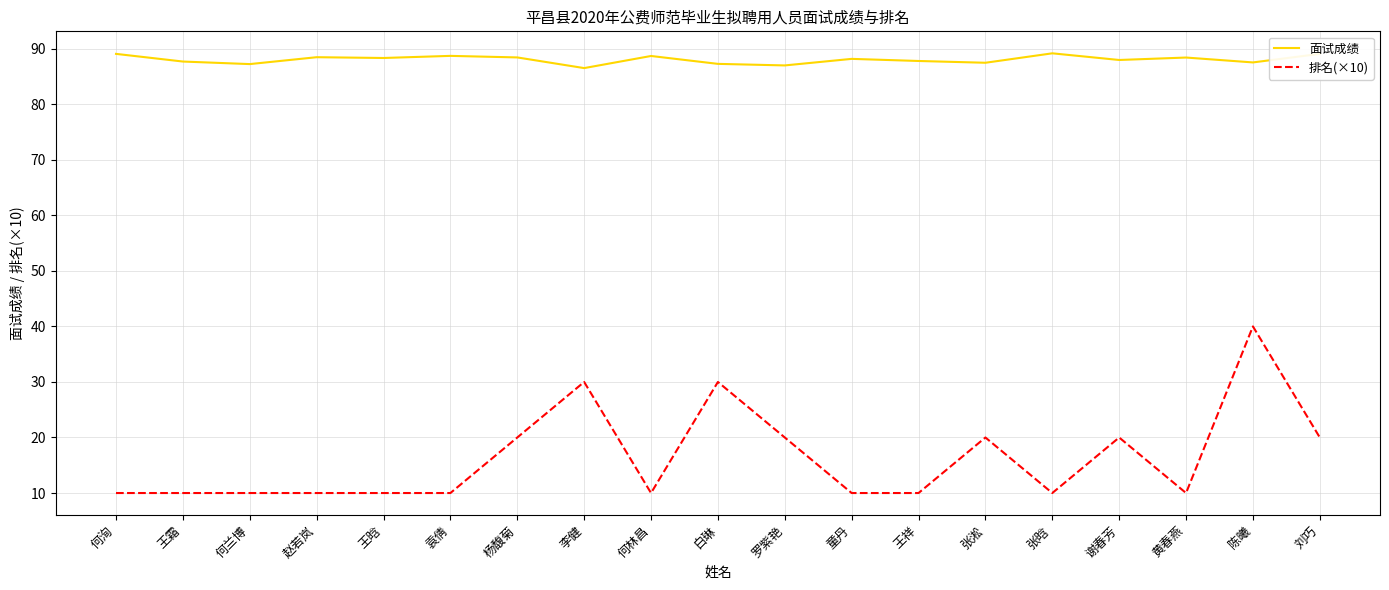

The 排名(×10) series shows 10.8 at 杨馥菊. True or false?

False